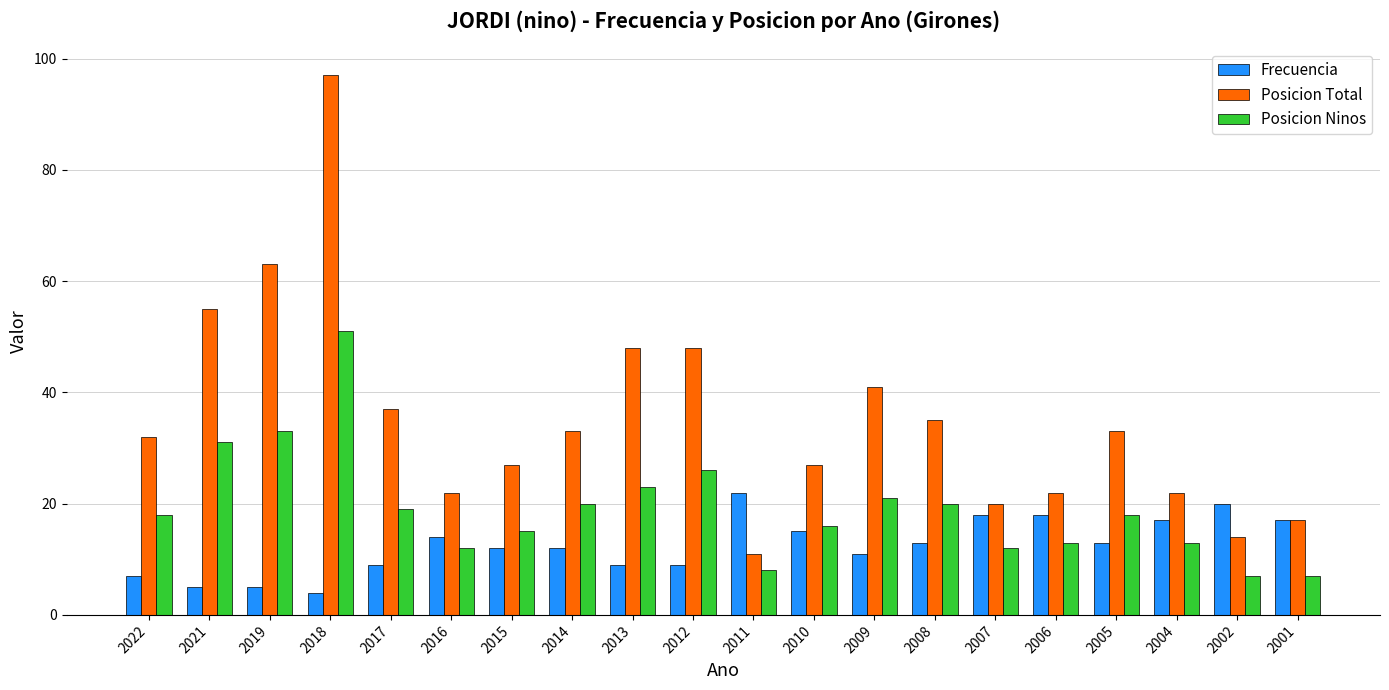

Rank the series at 2007 from highest to lowest value.

Posicion Total, Frecuencia, Posicion Ninos